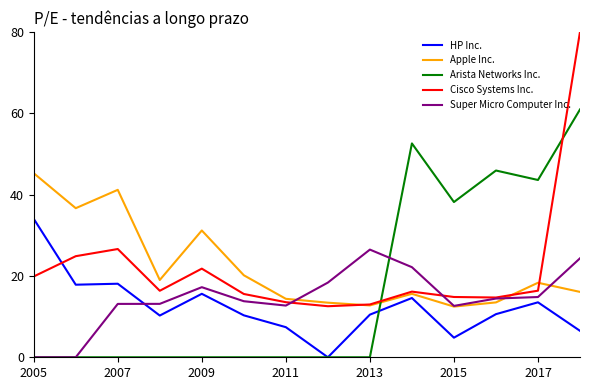

True or false: Apple Inc. and Arista Networks Inc. cross at least once.

True